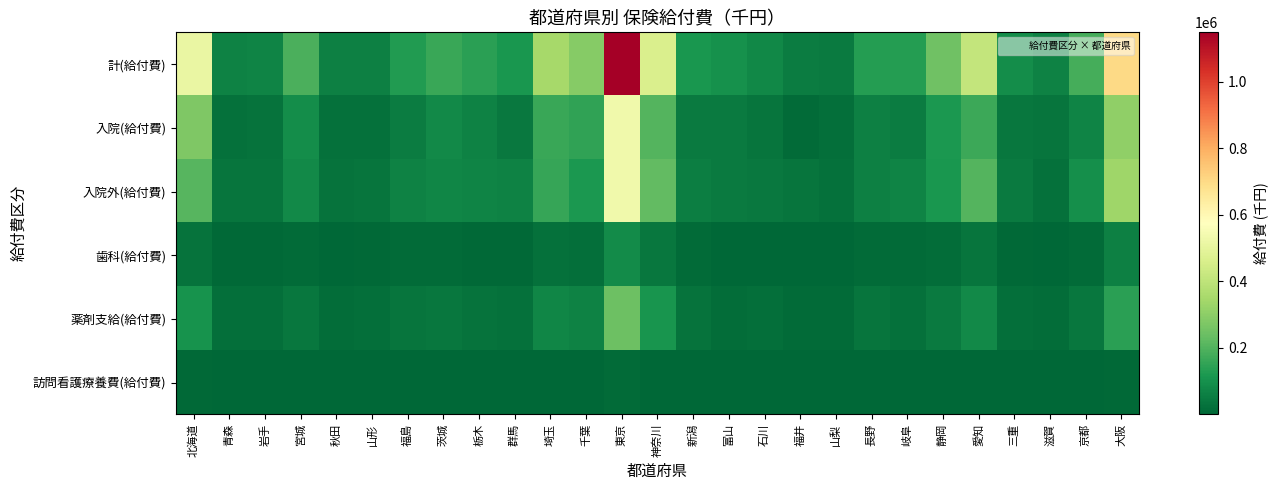

Reading left to right, what are all the values shown in this chart?

計(給付費): 北海道=515637.6	青森=65693.0	岩手=68140.7	宮城=189811.9	秋田=61083.5	山形=62402.7	福島=128515.9	茨城=165625.7	栃木=142287.7	群馬=114761.2	埼玉=349343.2	千葉=291282.6	東京=1149044.7	神奈川=466201.3	新潟=113671.5	富山=99505.6	石川=80256.5	福井=50560.4	山梨=47190.4	長野=130859.2	岐阜=132834.0	静岡=251490.9	愛知=410079.6	三重=90851.8	滋賀=64615.7	京都=179992.7	大阪=703936.8
入院(給付費): 北海道=277252.8	青森=26749.3	岩手=29404.9	宮城=94367.7	秋田=26928.3	山形=23690.6	福島=52070.8	茨城=81369.4	栃木=65233.7	群馬=42778.0	埼玉=164037.0	千葉=148874.1	東京=531744.6	神奈川=204645.9	新潟=47540.1	富山=49374.4	石川=32713.3	福井=12694.3	山梨=19369.1	長野=61374.8	岐阜=53720.8	静岡=121084.9	愛知=169544.3	三重=36993.9	滋賀=34008.9	京都=72018.0	大阪=307606.9
入院外(給付費): 北海道=207300.9	青森=33984.1	岩手=33218.6	宮城=83697.2	秋田=29339.5	山形=33521.1	福島=66612.9	茨城=72627.6	栃木=69050.1	群馬=63262.2	埼玉=161888.6	千葉=121486.1	東京=530437.5	神奈川=225016.5	新潟=54664.3	富山=45385.4	石川=42944.6	福井=33947.4	山梨=24059.7	長野=59976.2	岐阜=68542.0	静岡=115389.3	愛知=204570.8	三重=46892.5	滋賀=26256.3	京都=96323.1	大阪=334835.0
歯科(給付費): 北海道=31083.8	青森=4959.6	岩手=5517.2	宮城=11746.9	秋田=4815.7	山形=5191.1	福島=9832.2	茨城=11628.7	栃木=8003.9	群馬=8721.0	埼玉=23417.6	千葉=20922.4	東京=86862.6	神奈川=36538.9	新潟=11467.1	富山=4745.8	石川=4598.6	福井=3918.7	山梨=3761.5	長野=9508.2	岐阜=10571.2	静岡=15016.7	愛知=35964.5	三重=6965.4	滋賀=4350.4	京都=11651.6	大阪=61495.0
薬剤支給(給付費): 北海道=105134.7	青森=19050.5	岩手=21757.9	宮城=40289.9	秋田=14769.4	山形=18873.3	福島=32087.9	茨城=37970.9	栃木=27805.2	群馬=24924.5	埼玉=75326.9	千葉=63800.2	東京=247154.6	神奈川=112524.8	新潟=29729.8	富山=18307.3	石川=19236.6	福井=13151.9	山梨=12756.6	長野=35503.9	岐阜=26085.6	静岡=47841.1	愛知=84376.8	三重=20838.4	滋賀=16771.4	京都=36559.9	大阪=143550.1
訪問看護療養費(給付費): 北海道=7306.3	青森=795.1	岩手=724.5	宮城=2389.7	秋田=717.8	山形=538.4	福島=1212.3	茨城=1967.8	栃木=1389.8	群馬=1274.5	埼玉=3958.3	千葉=4054.5	東京=11887.5	神奈川=4541.1	新潟=1573.8	富山=1253.4	石川=1182.3	福井=409.6	山梨=417.8	長野=1488.9	岐阜=1239.3	静岡=2475.6	愛知=4025.8	三重=1090.9	滋賀=977.9	京都=1898.8	大阪=7981.9